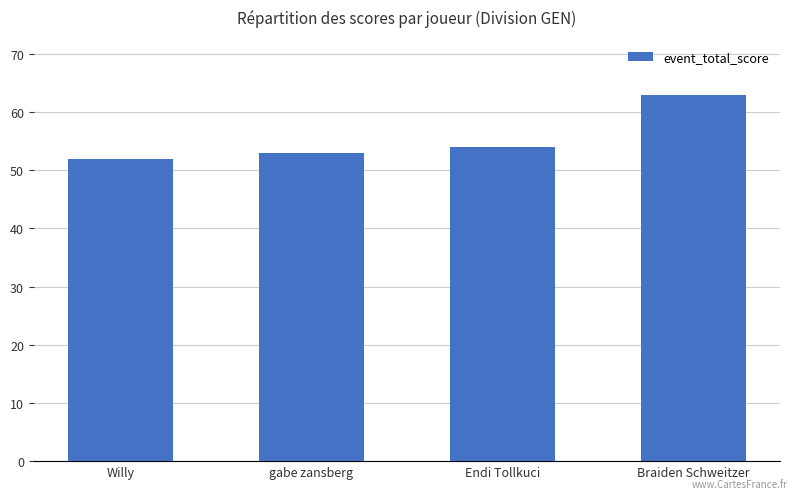

What is the average value?

56